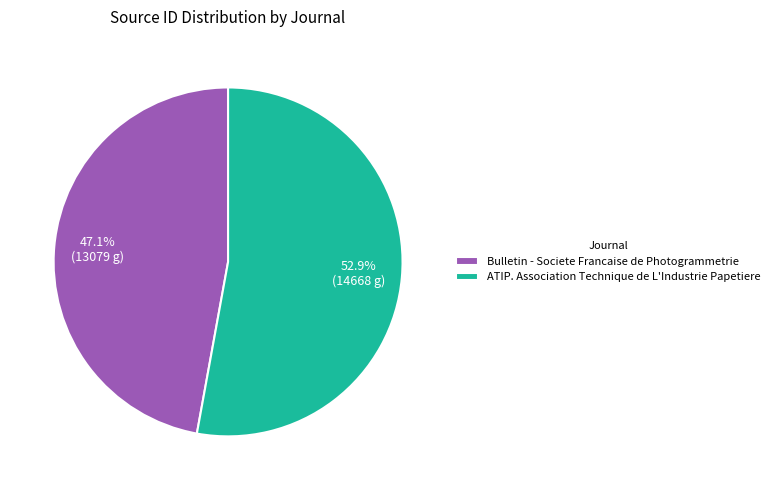

Combined, what portion of the pie is Bulletin - Societe Francaise de Photogrammetrie and ATIP. Association Technique de L'Industrie Papetiere?

100.0%